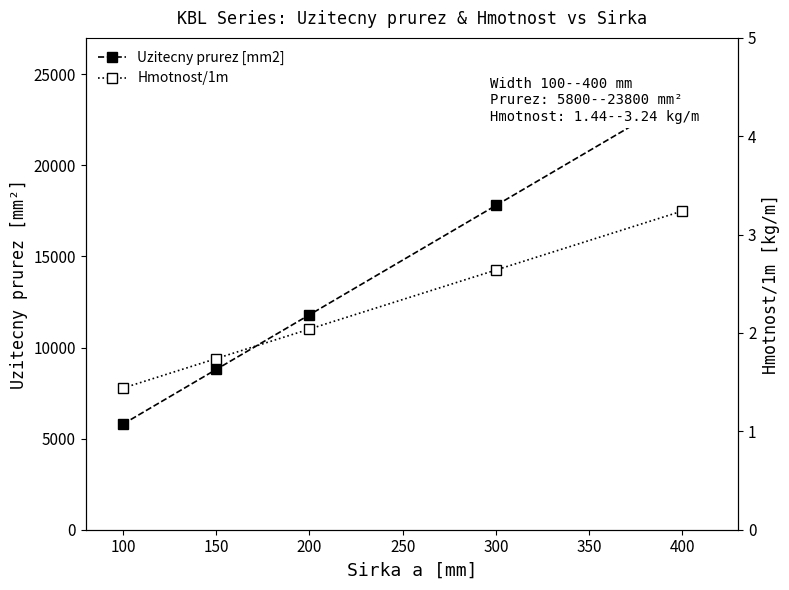

How many lines are shown in the chart?

2